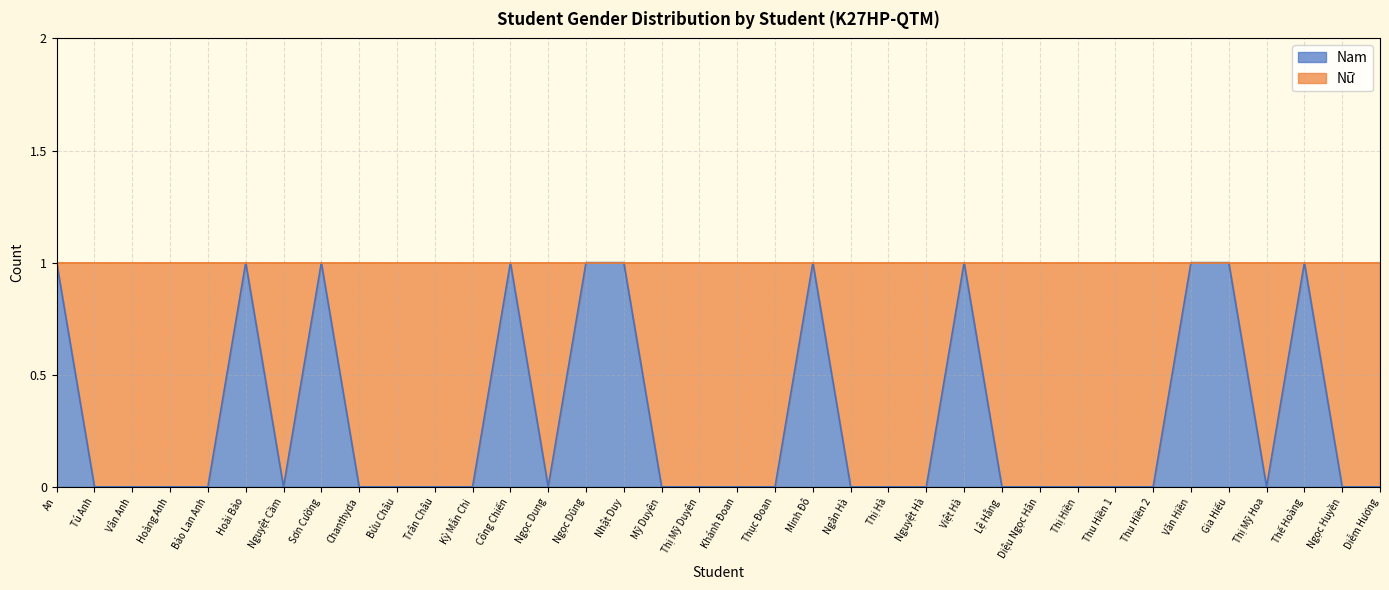

At which category does the chart reach its minimum across all series?

Tú Anh